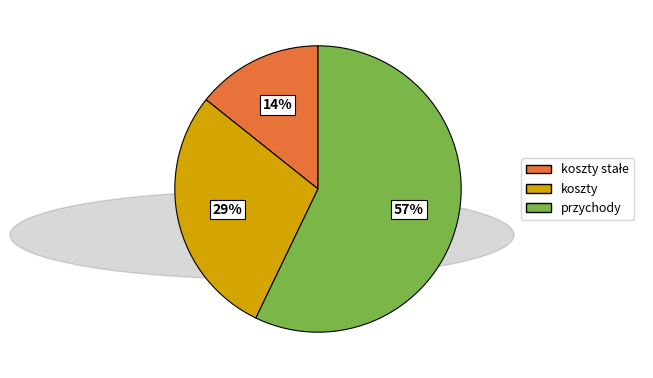

Does any single category account for the majority?

Yes